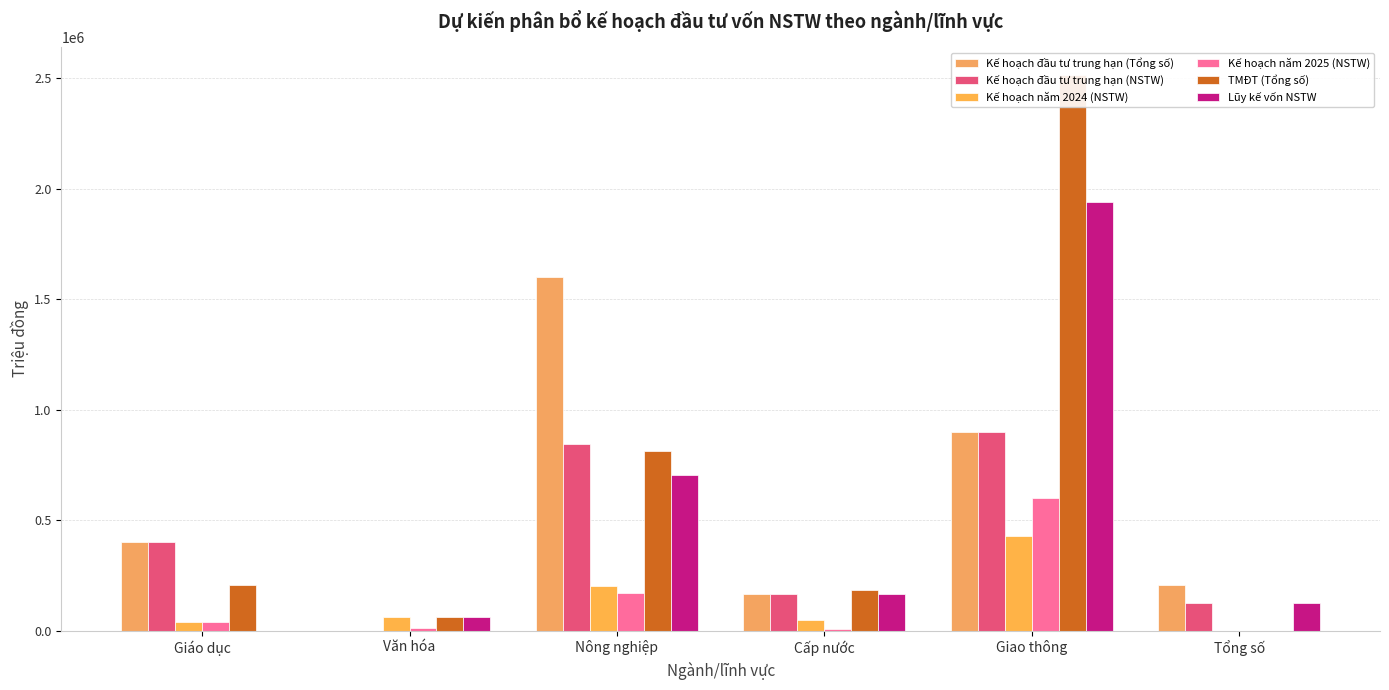

What is the greatest value displayed?

2512527.0